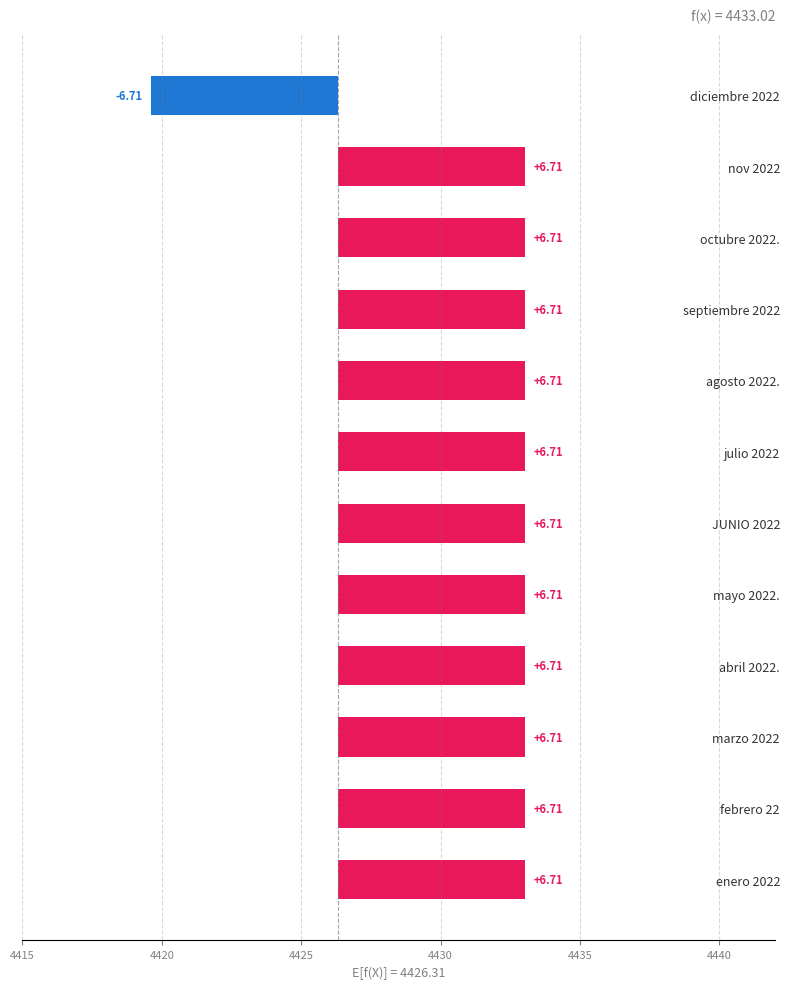

How many distinct data groups are displayed?

1